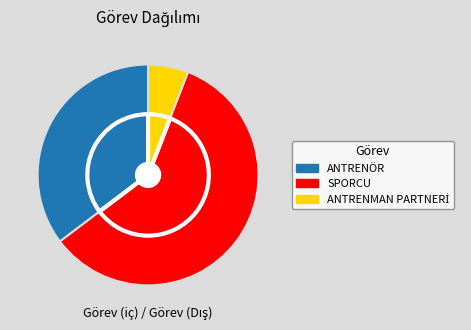

Which category has the smallest portion of the pie?

ANTRENMAN PARTNERİ